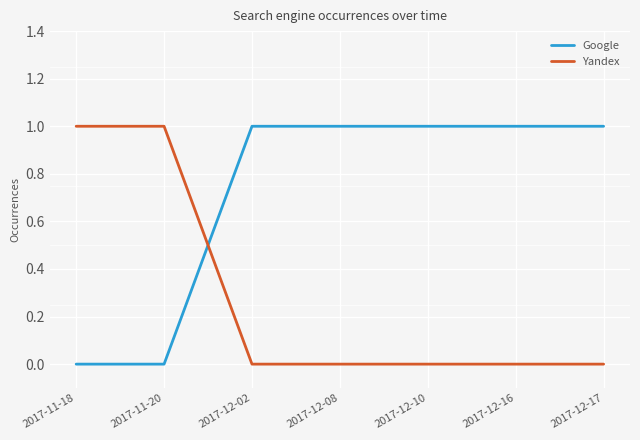

Is it true that Google equals 0 at 2017-12-08?

False